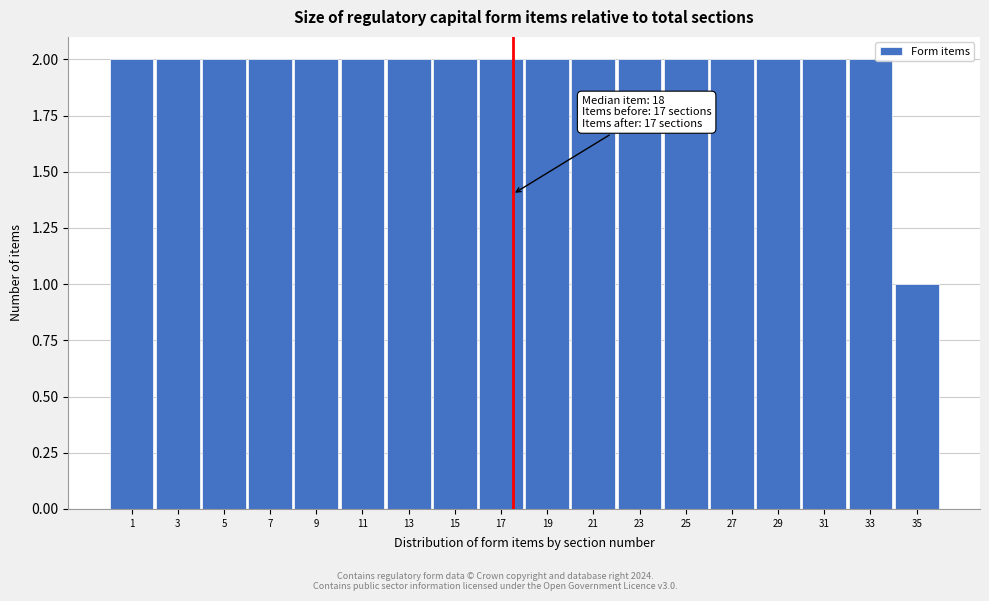

Reading left to right, extract all data points from this chart.

1=2	3=2	5=2	7=2	9=2	11=2	13=2	15=2	17=2	19=2	21=2	23=2	25=2	27=2	29=2	31=2	33=2	35=1